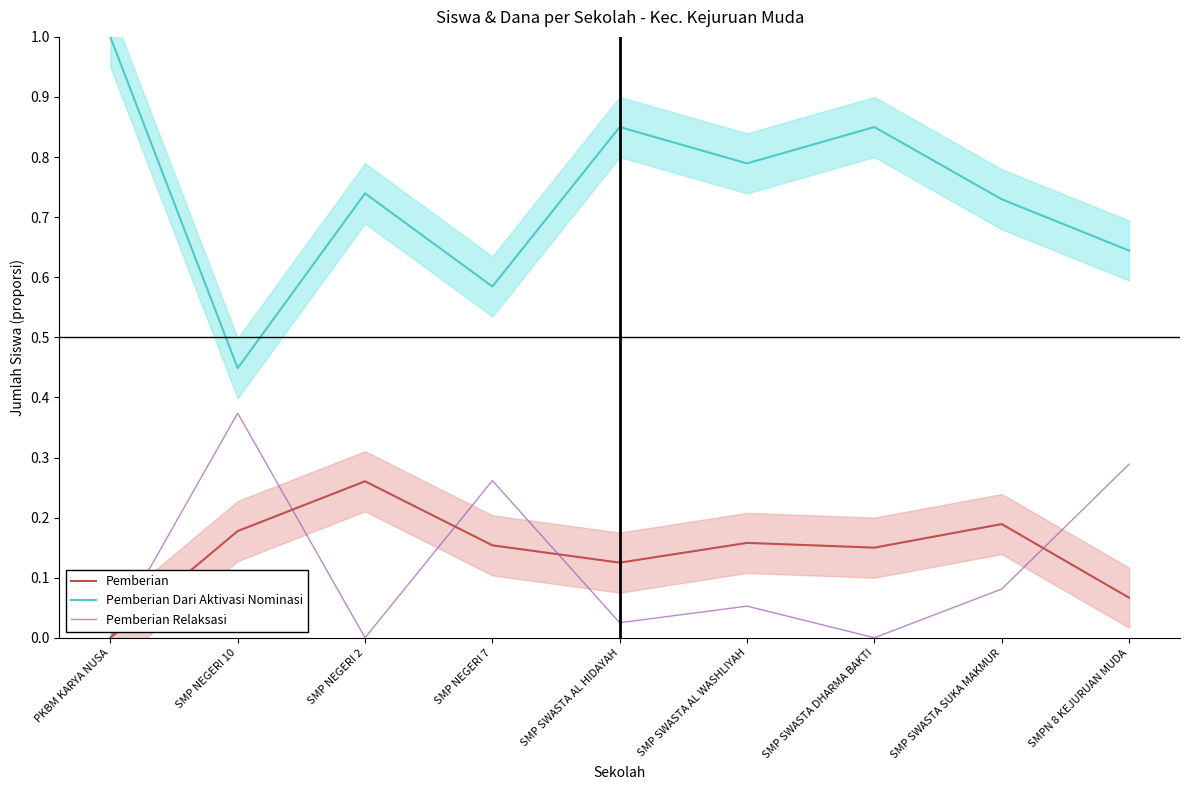

Rank the series by their maximum value, from lowest to highest.

Pemberian, Pemberian Relaksasi, Pemberian Dari Aktivasi Nominasi